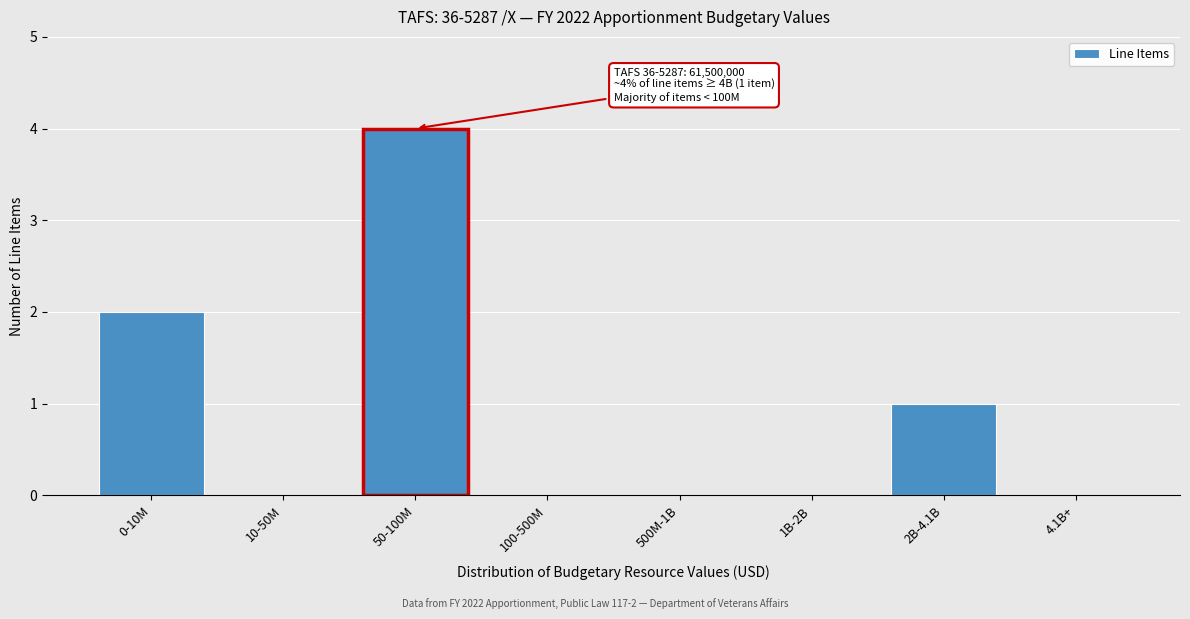

Reading left to right, extract all data points from this chart.

0-10M=2	10-50M=0	50-100M=4	100-500M=0	500M-1B=0	1B-2B=0	2B-4.1B=1	4.1B+=0